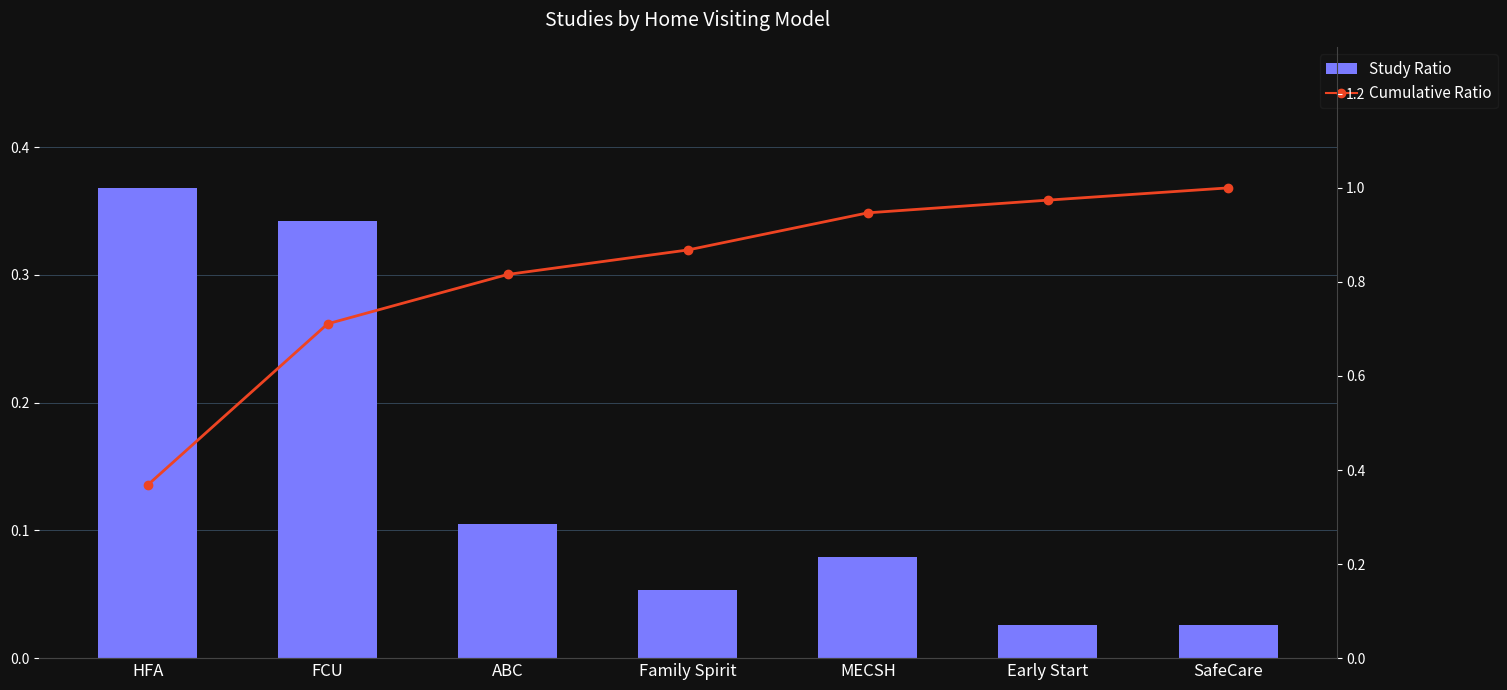

Which has a higher value, FCU or ABC?

FCU